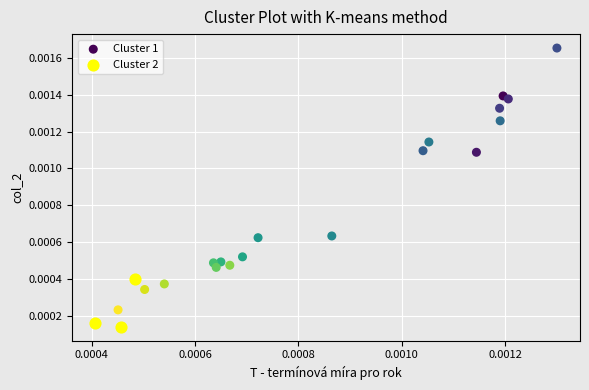

Which series has the widest spread of Y values?

Cluster 1